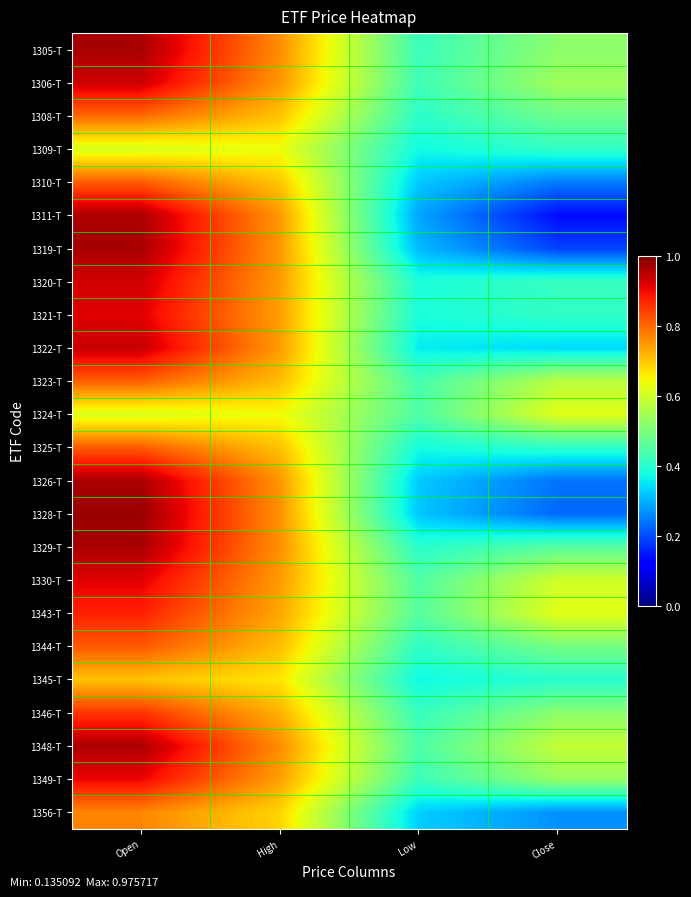

What is the difference between the highest and lowest values at Close?

0.5